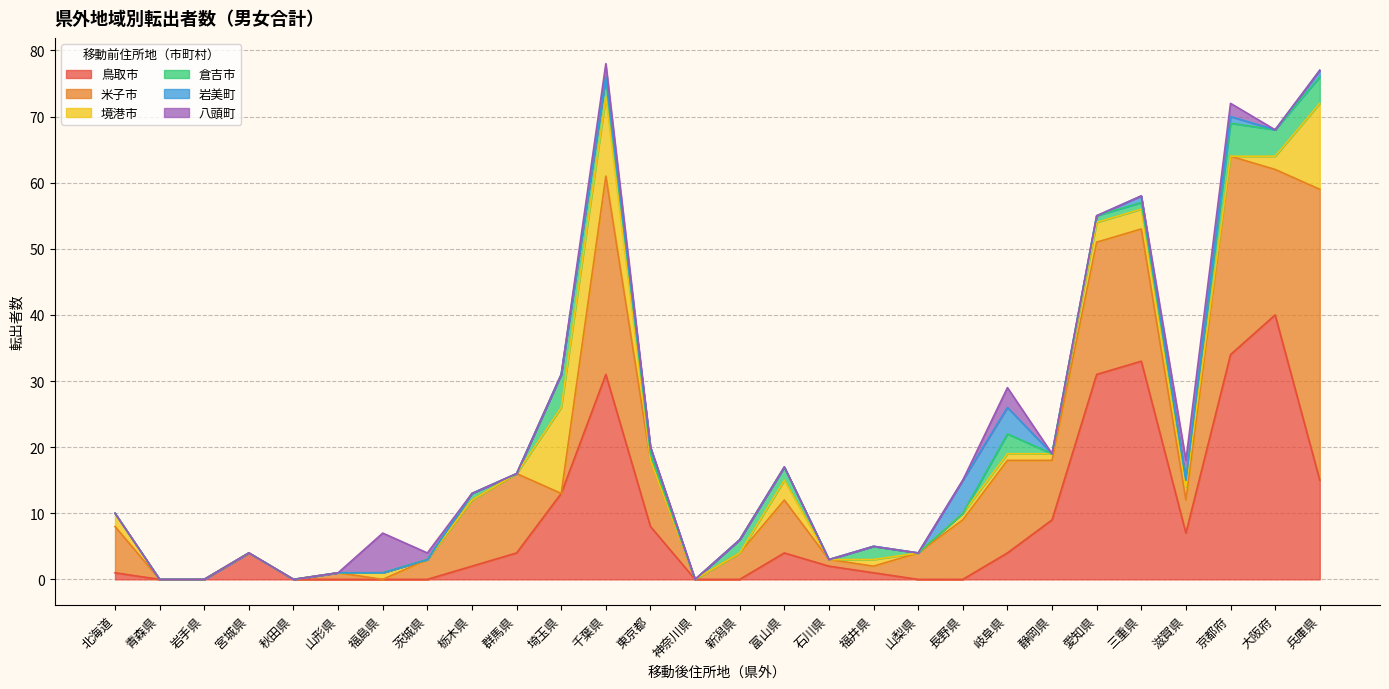

Does the chart have visible grid lines?

Yes